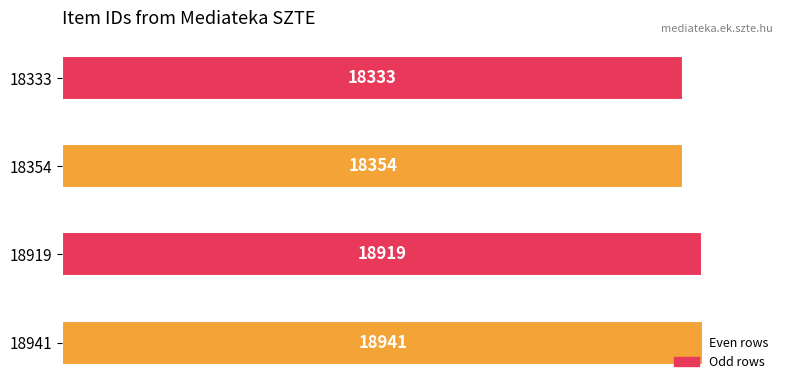

What is the change in value from 18941 to 18333?

-608